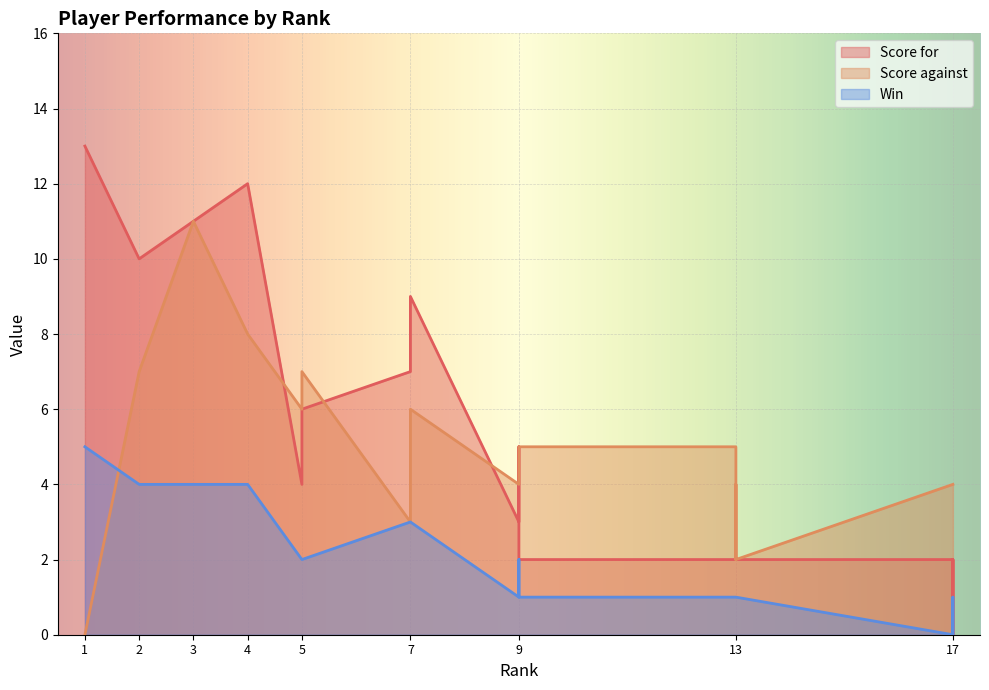

Where is the first local maximum for Score against?

3